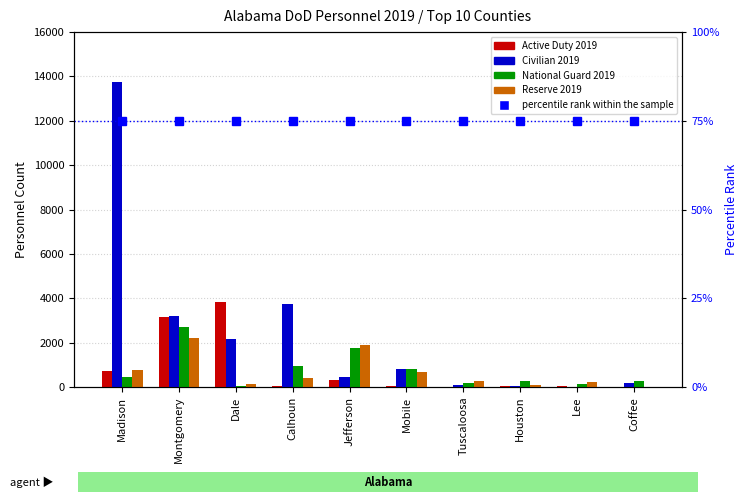

Reading right to left, list all the values displayed in this chart.

Active Duty 2019: Coffee=0	Lee=48	Houston=52	Tuscaloosa=14	Mobile=46	Jefferson=300	Calhoun=45	Dale=3837	Montgomery=3161	Madison=727
Civilian 2019: Coffee=171	Lee=18	Houston=37	Tuscaloosa=82	Mobile=792	Jefferson=447	Calhoun=3734	Dale=2180	Montgomery=3185	Madison=13767
National Guard 2019: Coffee=278	Lee=141	Houston=285	Tuscaloosa=169	Mobile=789	Jefferson=1740	Calhoun=943	Dale=52	Montgomery=2686	Madison=461
Reserve 2019: Coffee=0	Lee=243	Houston=96	Tuscaloosa=263	Mobile=655	Jefferson=1879	Calhoun=385	Dale=146	Montgomery=2220	Madison=776
percentile rank within the sample: Coffee=75	Lee=75	Houston=75	Tuscaloosa=75	Mobile=75	Jefferson=75	Calhoun=75	Dale=75	Montgomery=75	Madison=75